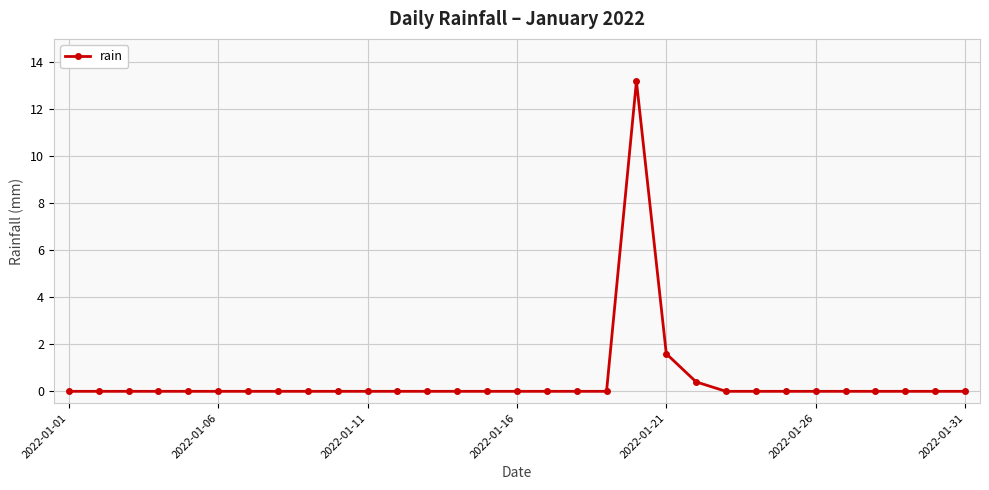

What is the difference between the second highest and minimum values?

1.6